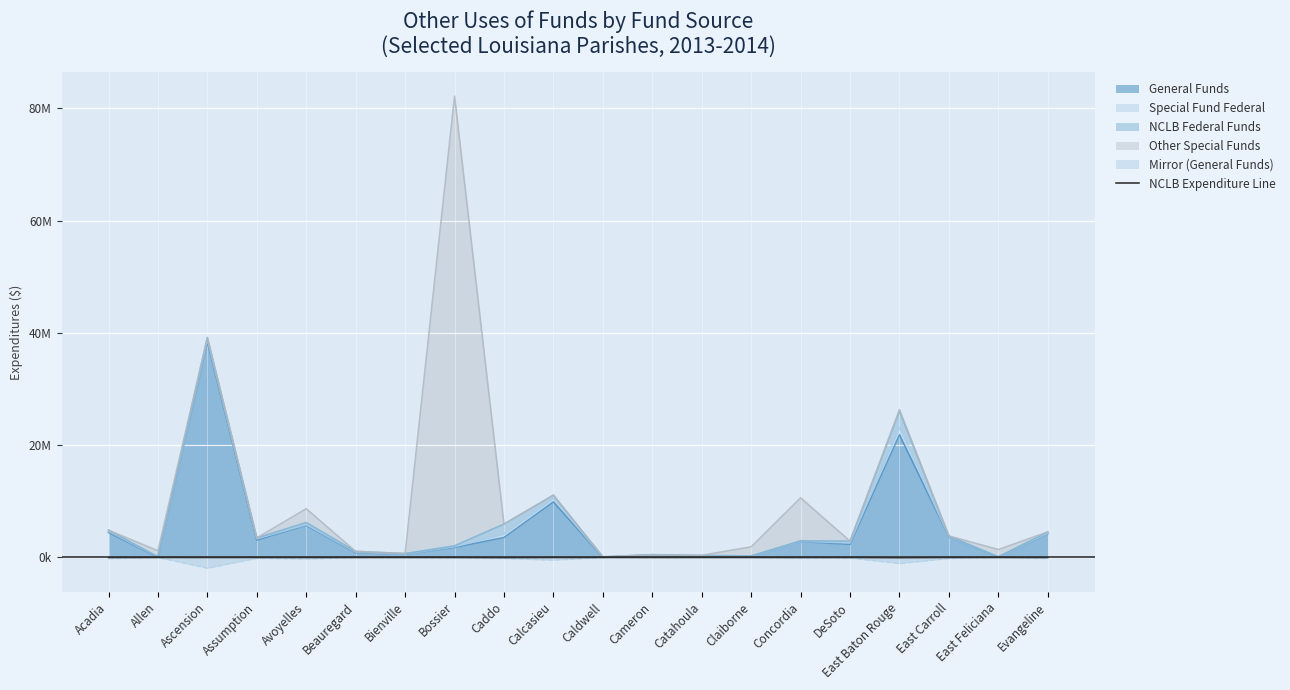

Where does the data first go above -1508?

Allen